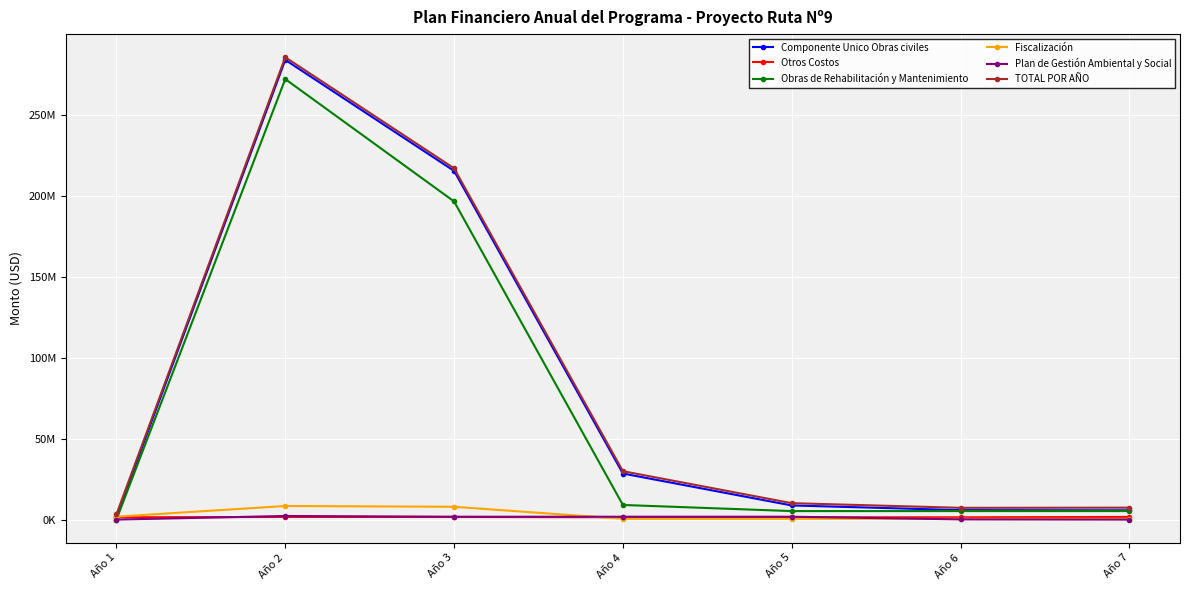

Does the chart have visible grid lines?

Yes